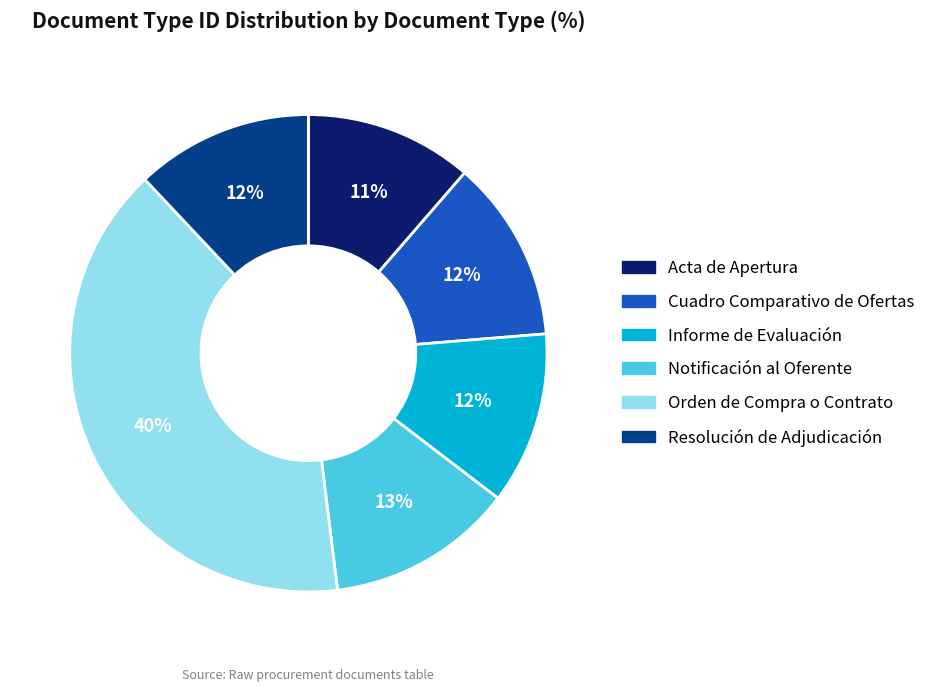

The Resolución de Adjudicación slice represents 20% of the pie. True or false?

False